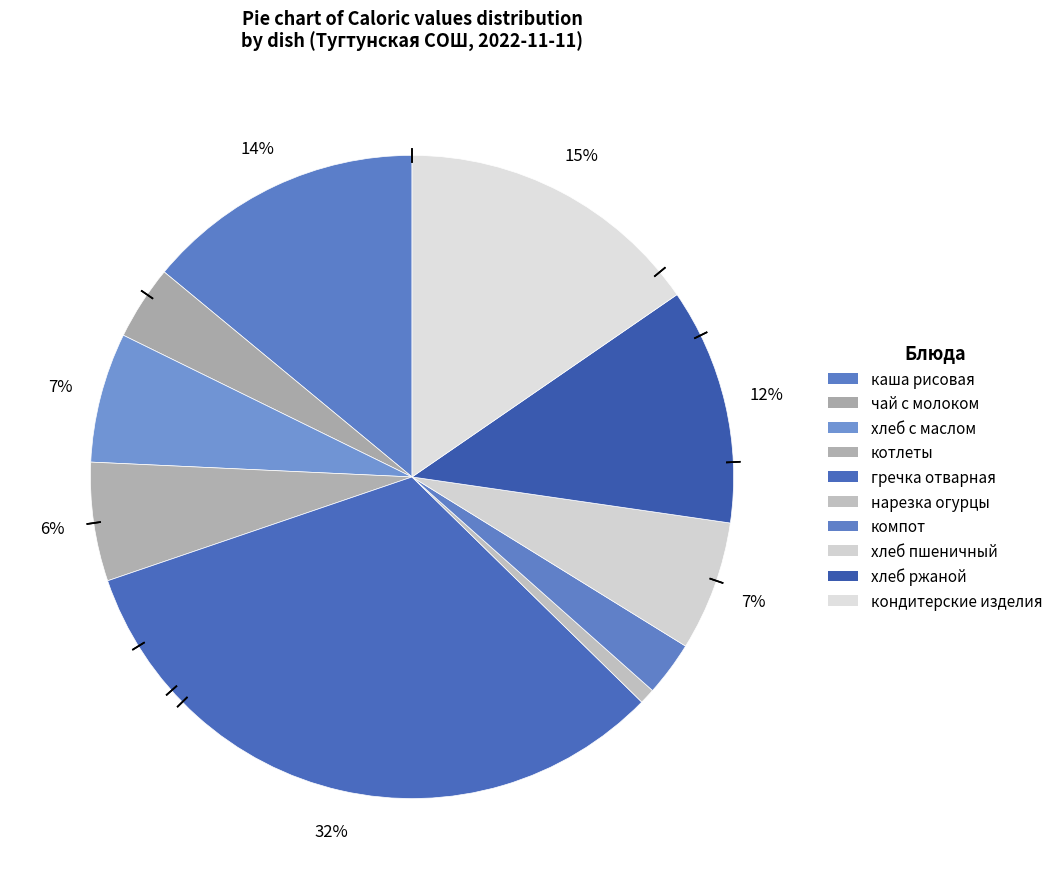

Count the number of slices in the pie.

10